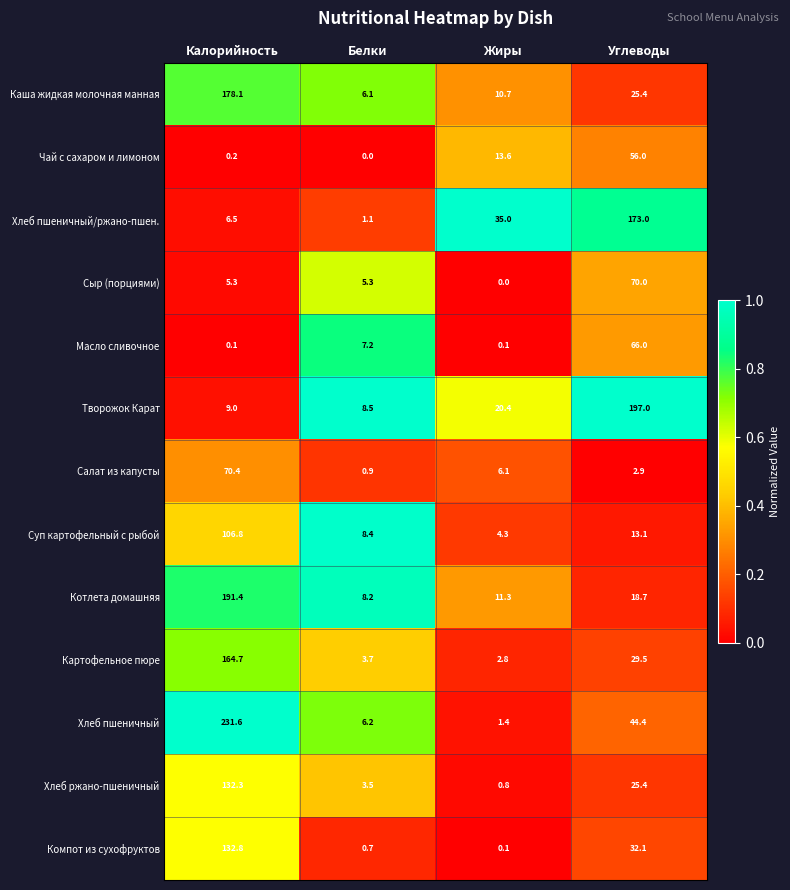

Which series has the largest total across all categories?

Хлеб пшеничный